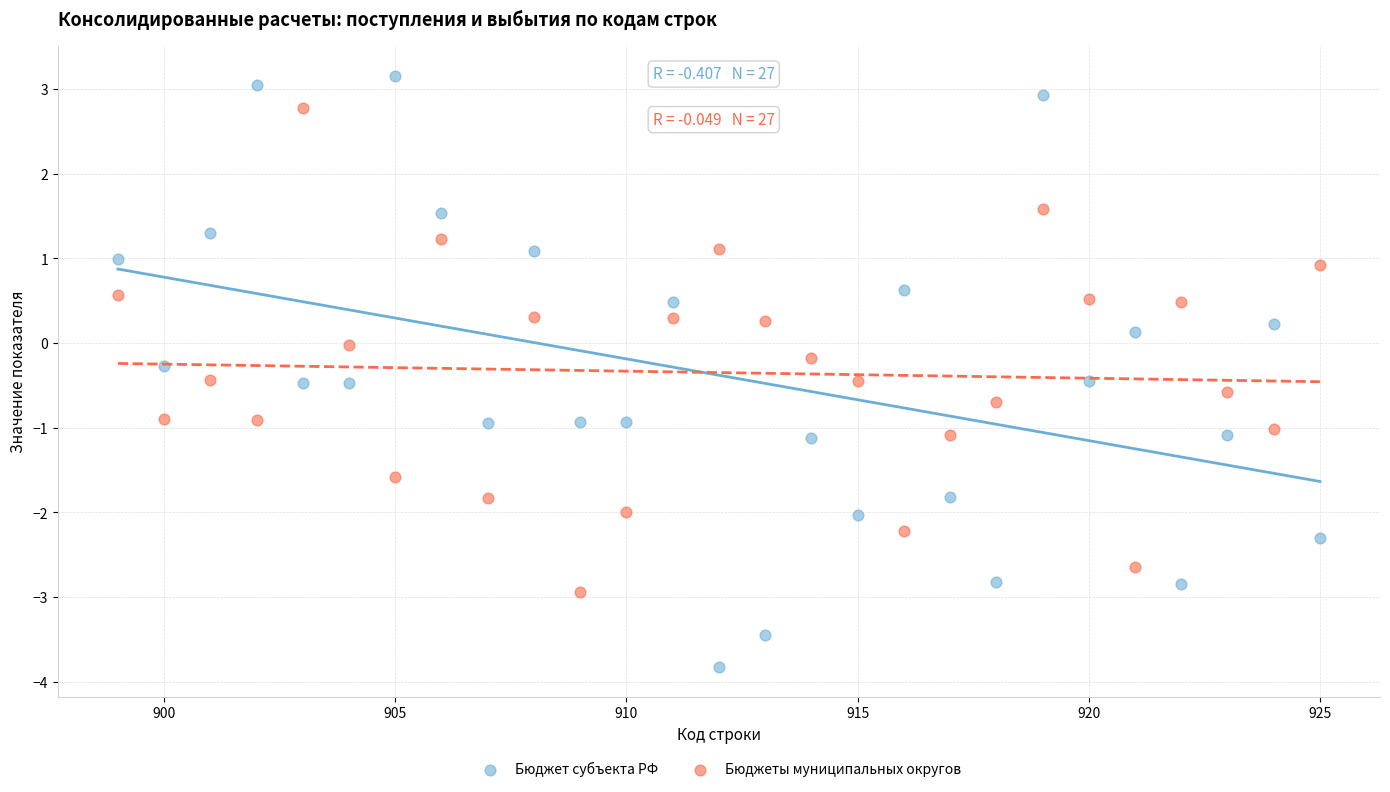

Which series reaches the maximum Y coordinate?

Бюджет субъекта РФ